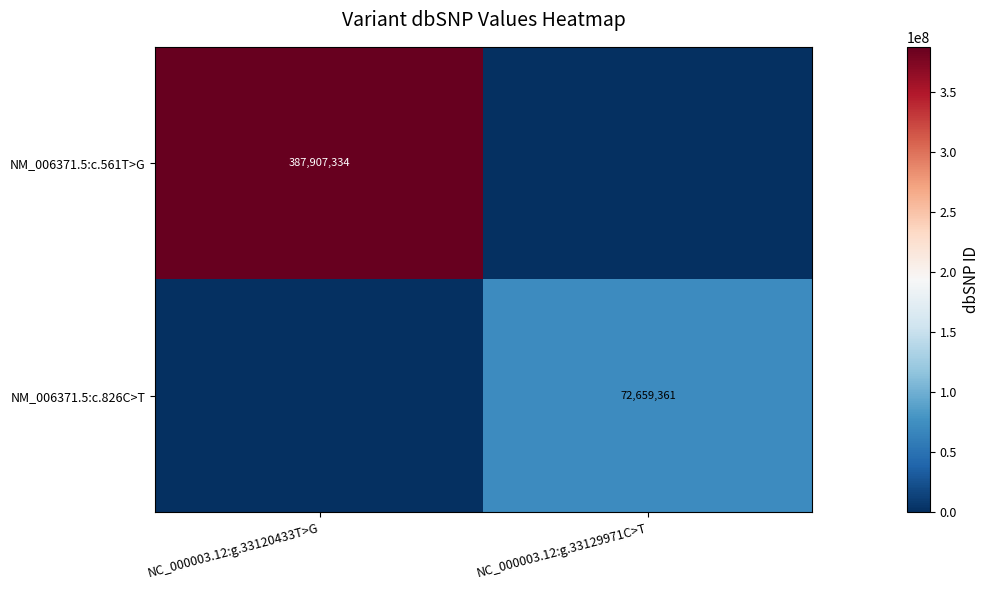

True or false: NM_006371.5:c.561T>G has a value of 605927361 at NC_000003.12:g.33120433T>G.

False